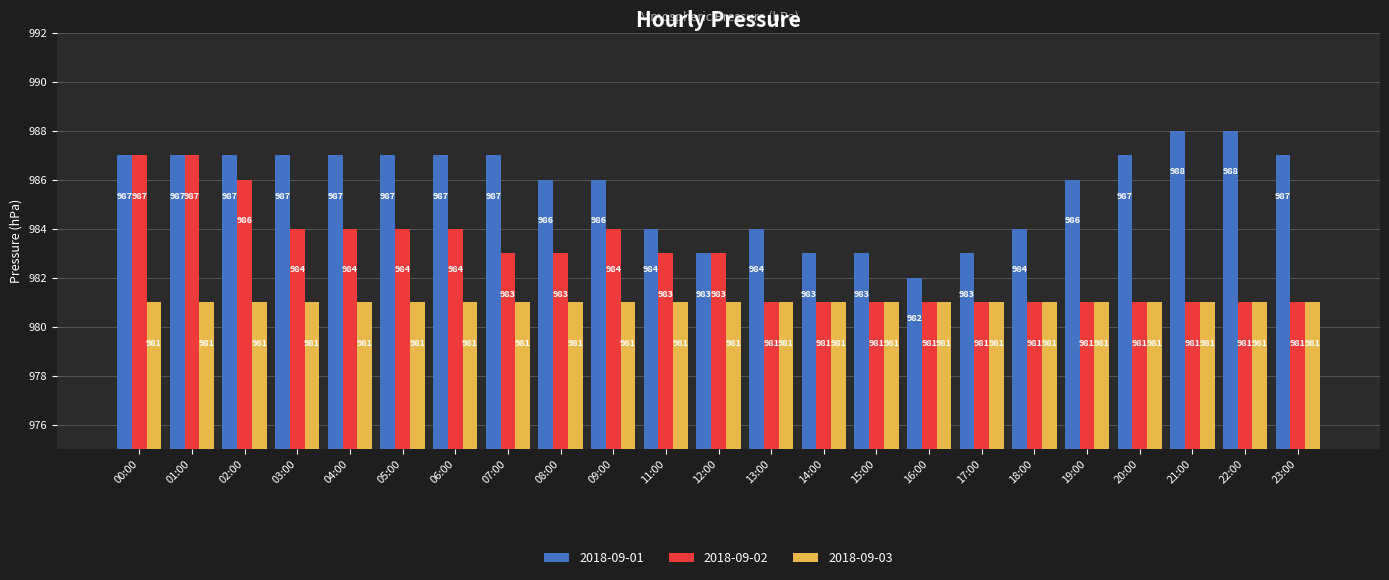

What is the difference between the maximum and minimum values in the 2018-09-02 series?

6